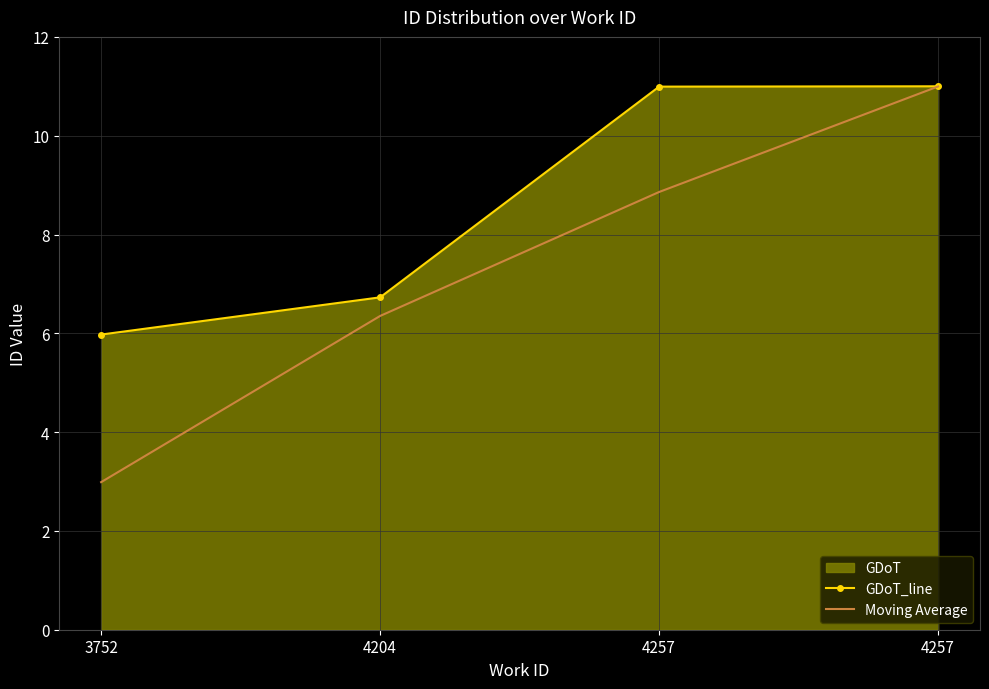

The value of Moving Average at 4257 is 19.2. True or false?

False